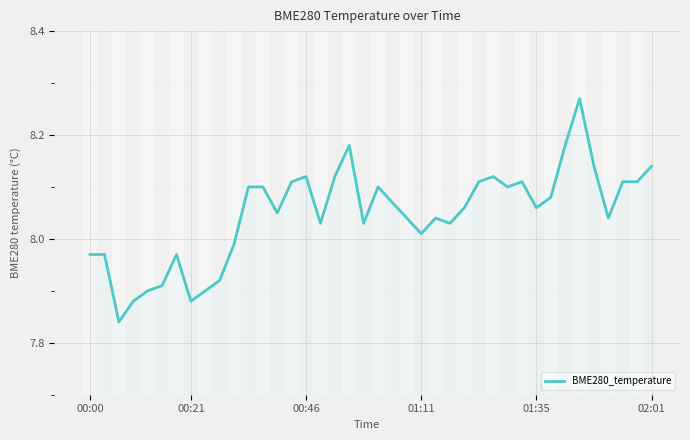

What is the difference between the maximum and minimum values?

0.4